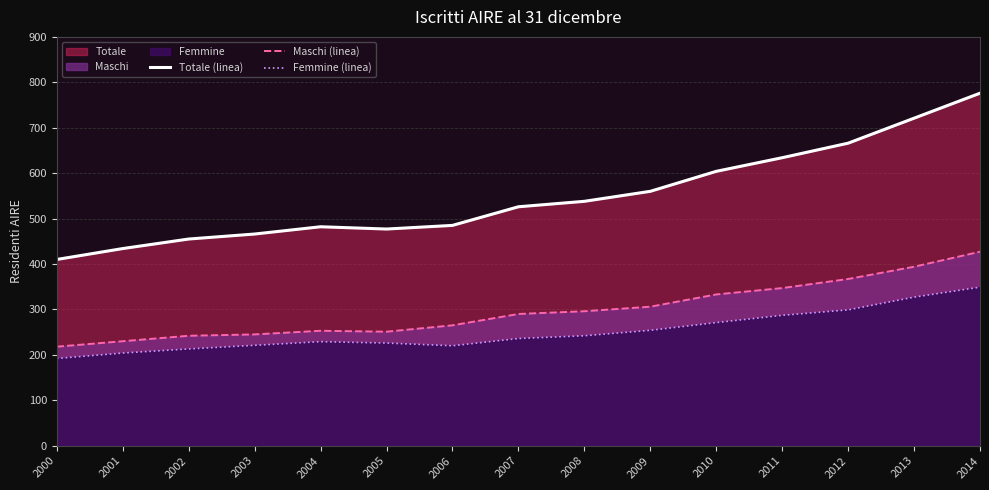

Reading left to right, what are all the values shown in this chart?

Totale (linea): 2000=410	2001=434	2002=455	2003=466	2004=482	2005=477	2006=485	2007=526	2008=538	2009=560	2010=604	2011=634	2012=666	2013=721	2014=776
Maschi (linea): 2000=218	2001=230	2002=242	2003=245	2004=253	2005=251	2006=265	2007=290	2008=296	2009=306	2010=333	2011=347	2012=367	2013=394	2014=427
Femmine (linea): 2000=192	2001=204	2002=213	2003=221	2004=229	2005=226	2006=220	2007=236	2008=242	2009=254	2010=271	2011=287	2012=299	2013=327	2014=349